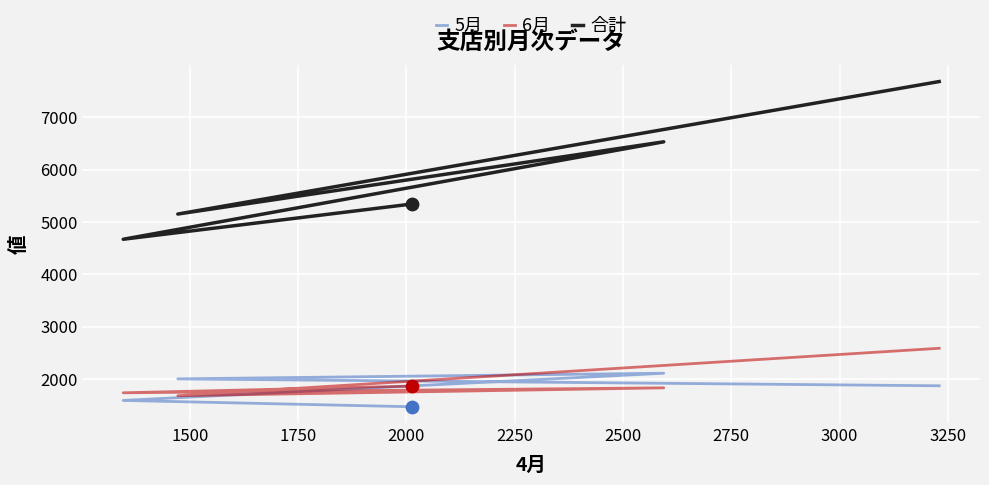

What is the total value across all series at 2250?

8675